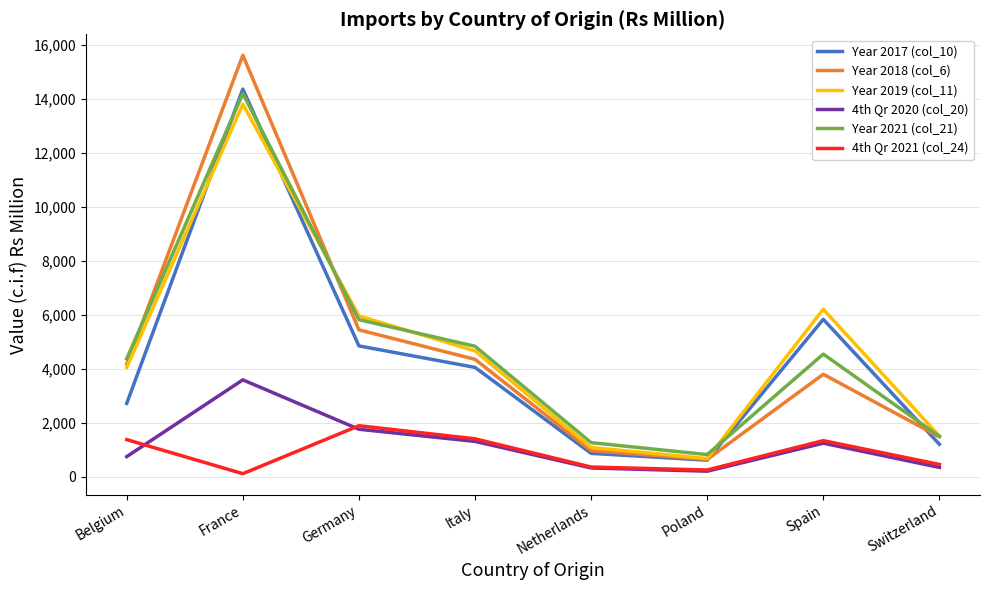

How many series are shown in this chart?

6